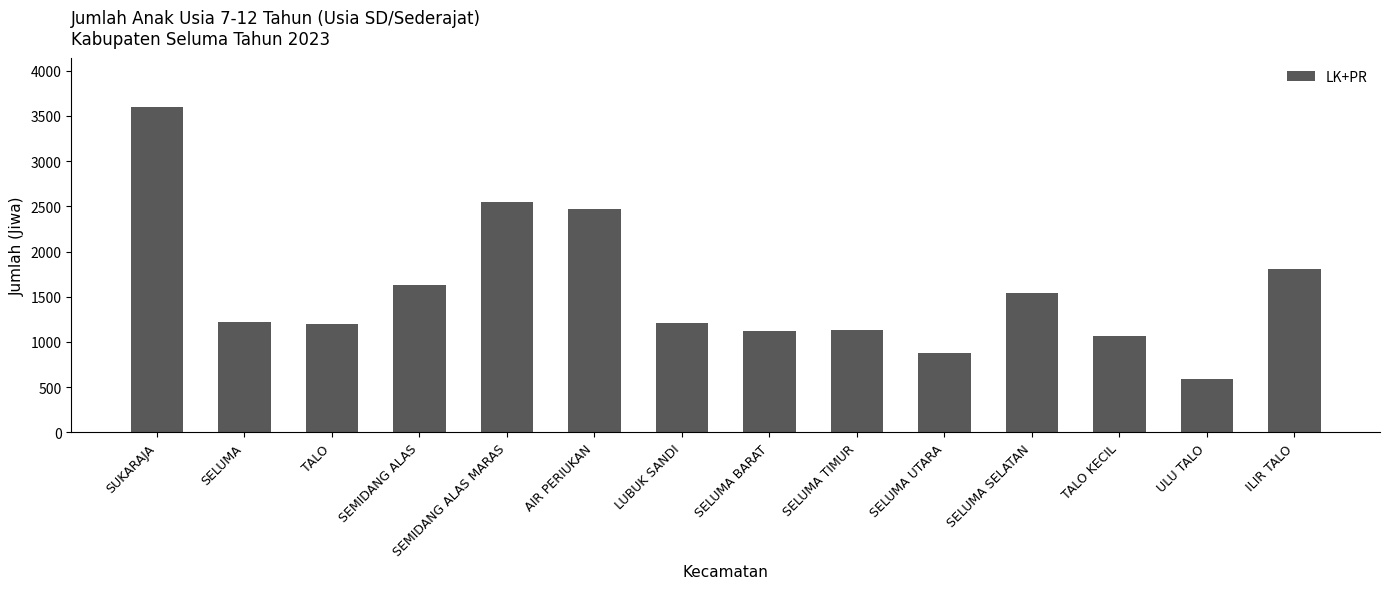

What is the sum of all values?

22041